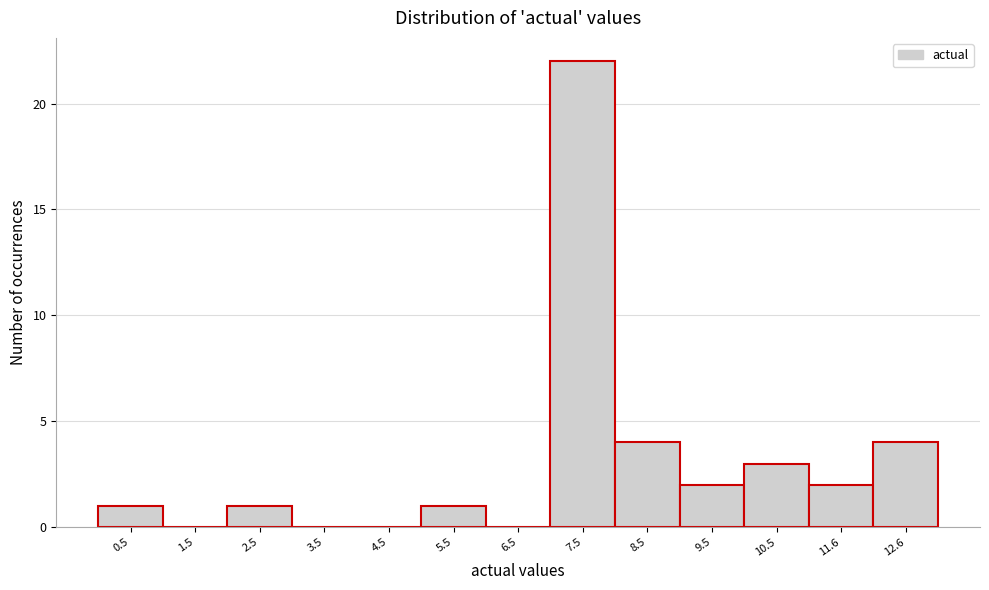

Over which range of the x-axis is the bar tallest?

7 to 8